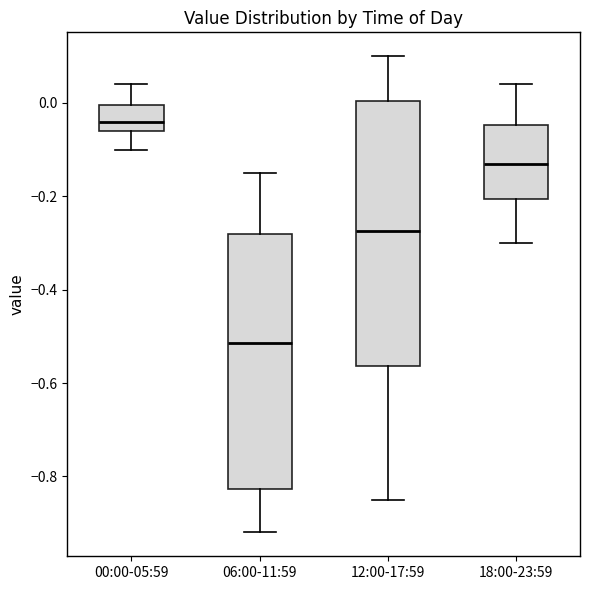

Reading left to right, transcribe this box plot: for each box, give where its median line is, the range the box spans, and where its two whiskers end, as read against the y-axis. The values are not printed on the chart, so give them approximately, as read against the axis.

00:00-05:59: median -0.04, box -0.06 to 0.00, whiskers -0.10 to 0.04
06:00-11:59: median -0.52, box -0.82 to -0.28, whiskers -0.92 to -0.14
12:00-17:59: median -0.28, box -0.56 to 0.00, whiskers -0.84 to 0.10
18:00-23:59: median -0.12, box -0.20 to -0.04, whiskers -0.30 to 0.04